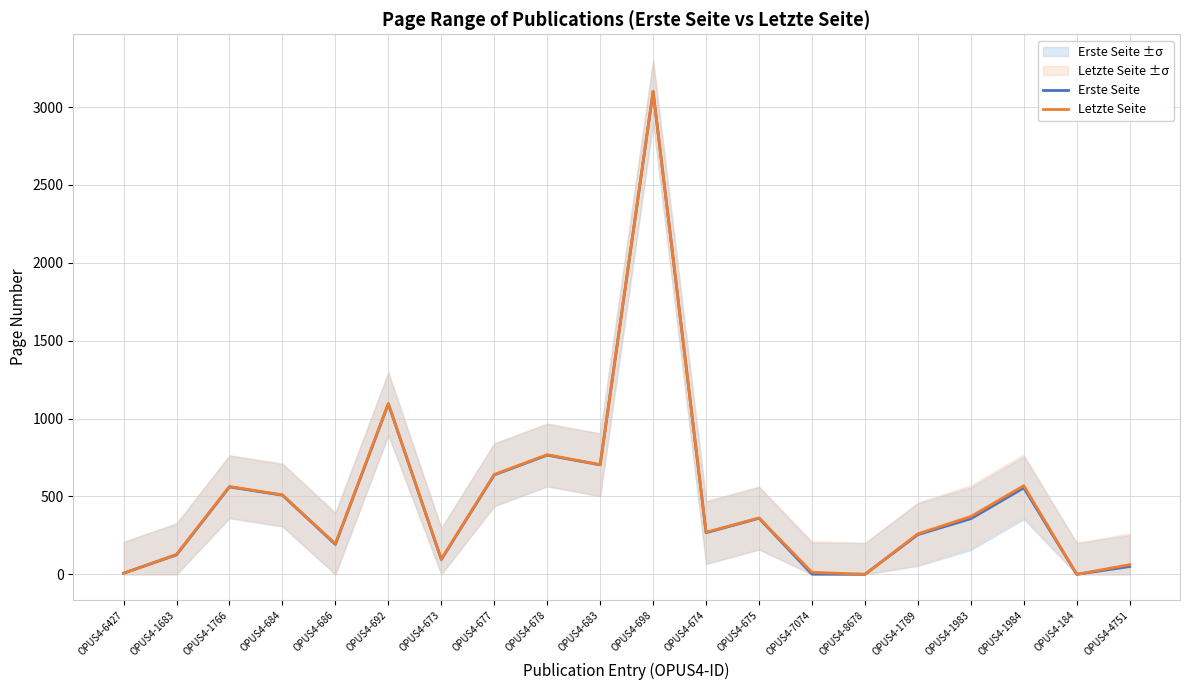

What is the value of the Letzte Seite point at the 10th from the left?

704.0